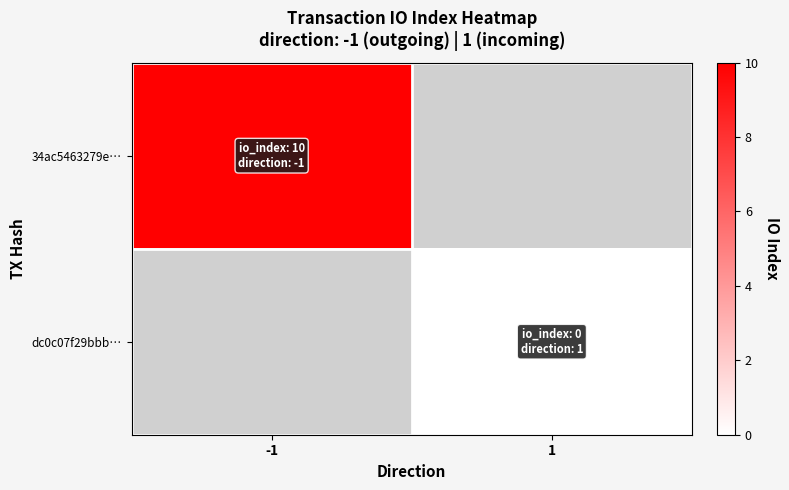

What value does the 34ac5463279e… series have at -1?

10.0